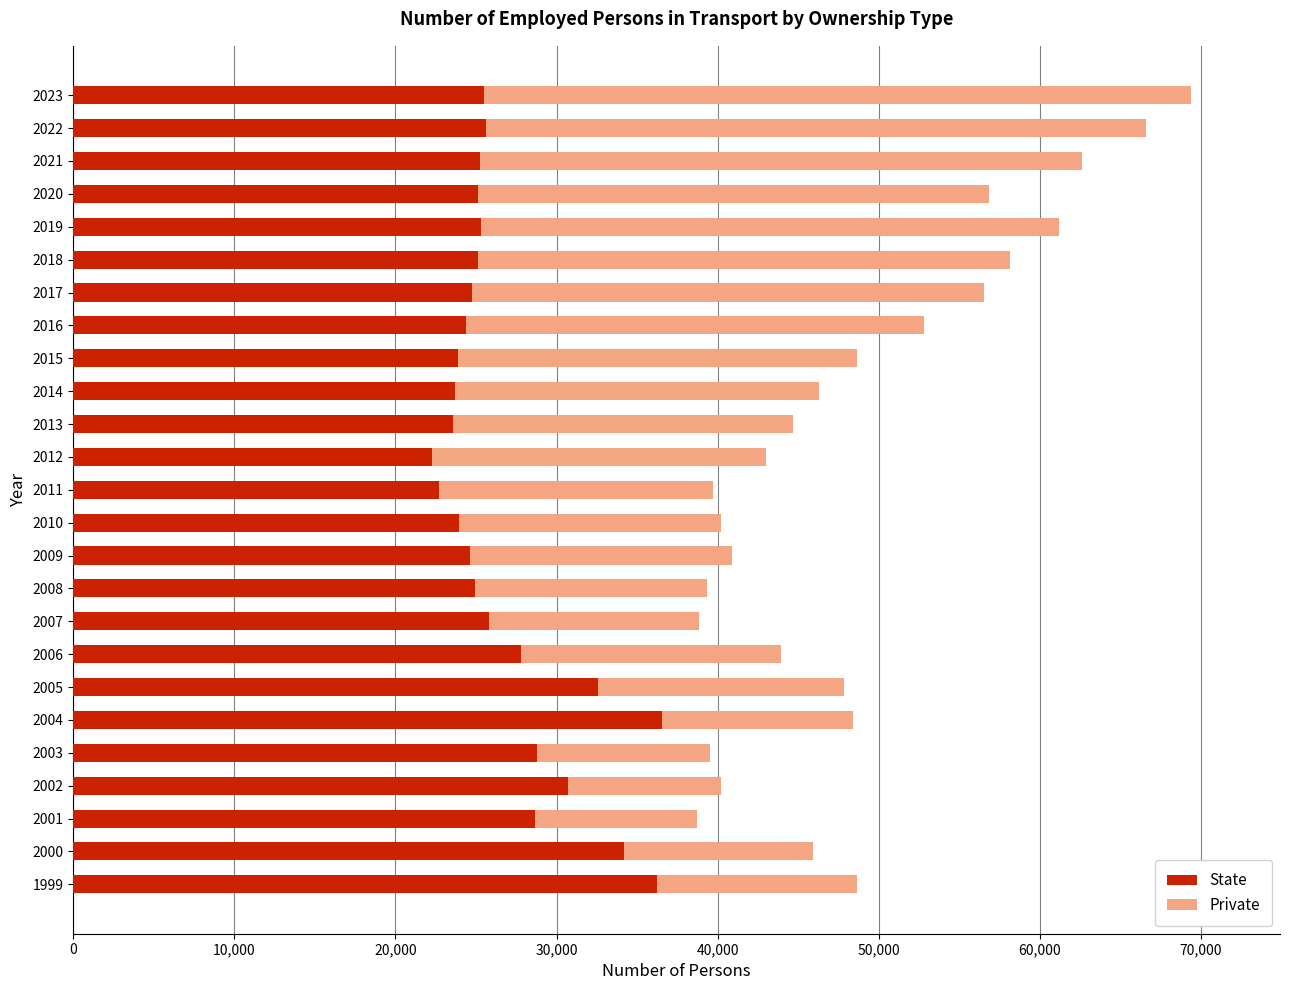

At which label is State closest to 29405?

2003